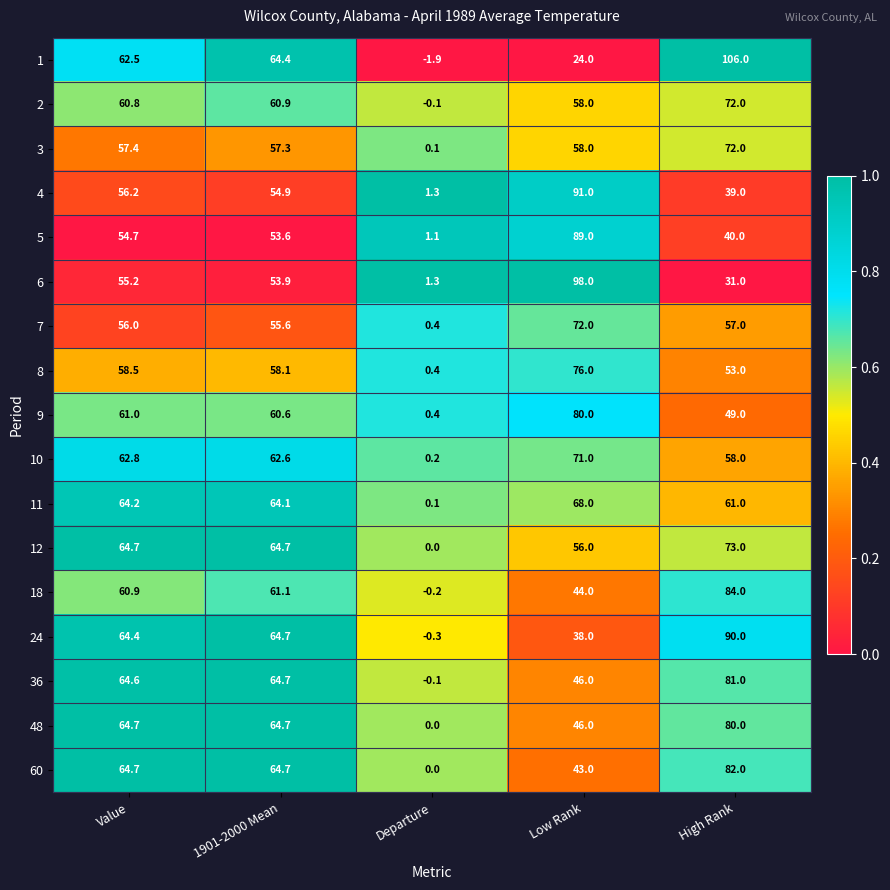

Which label corresponds to the smallest value in the chart?

Departure